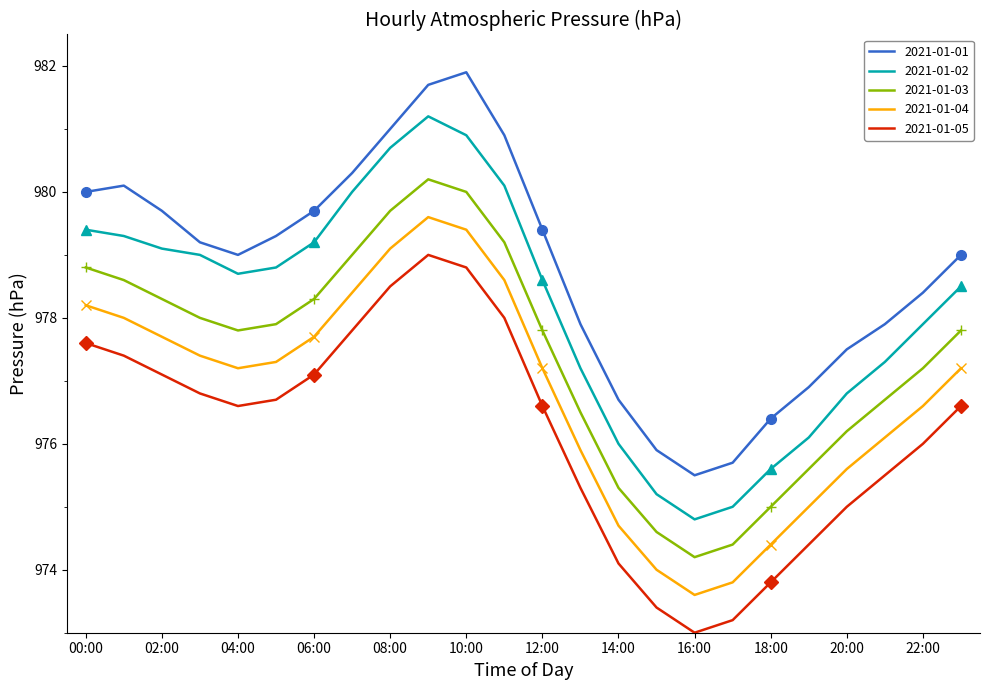

What is the value of the 2021-01-04 point at the 22nd from the left?

976.1